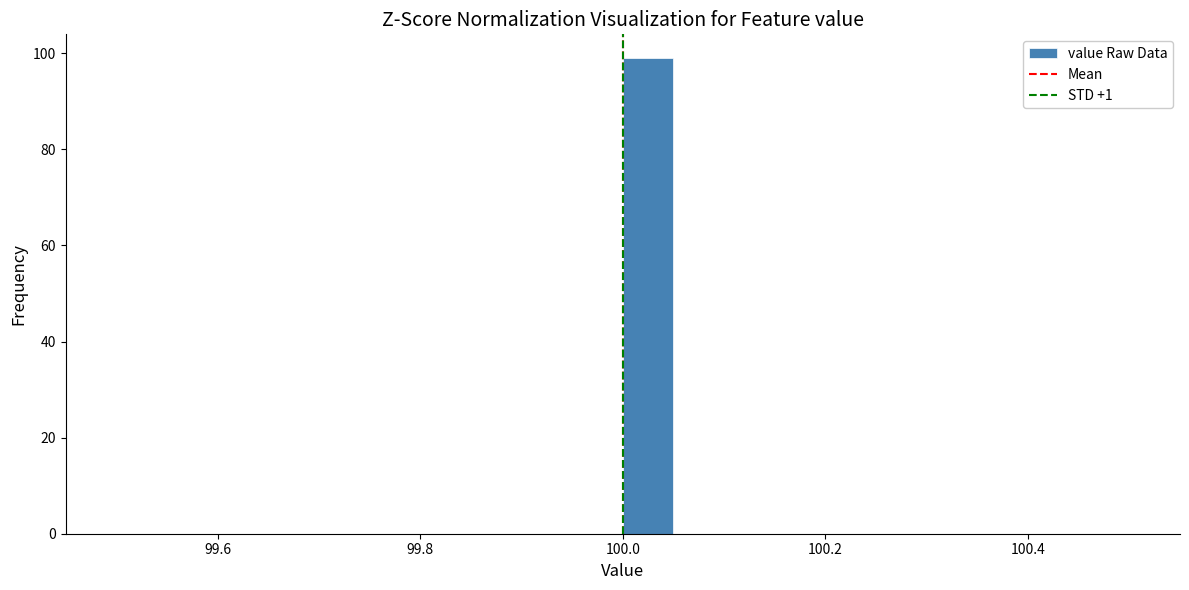

Around what value on the x-axis is the tallest bar? Give the approximate position of its centre, as read against the axis.

100.02